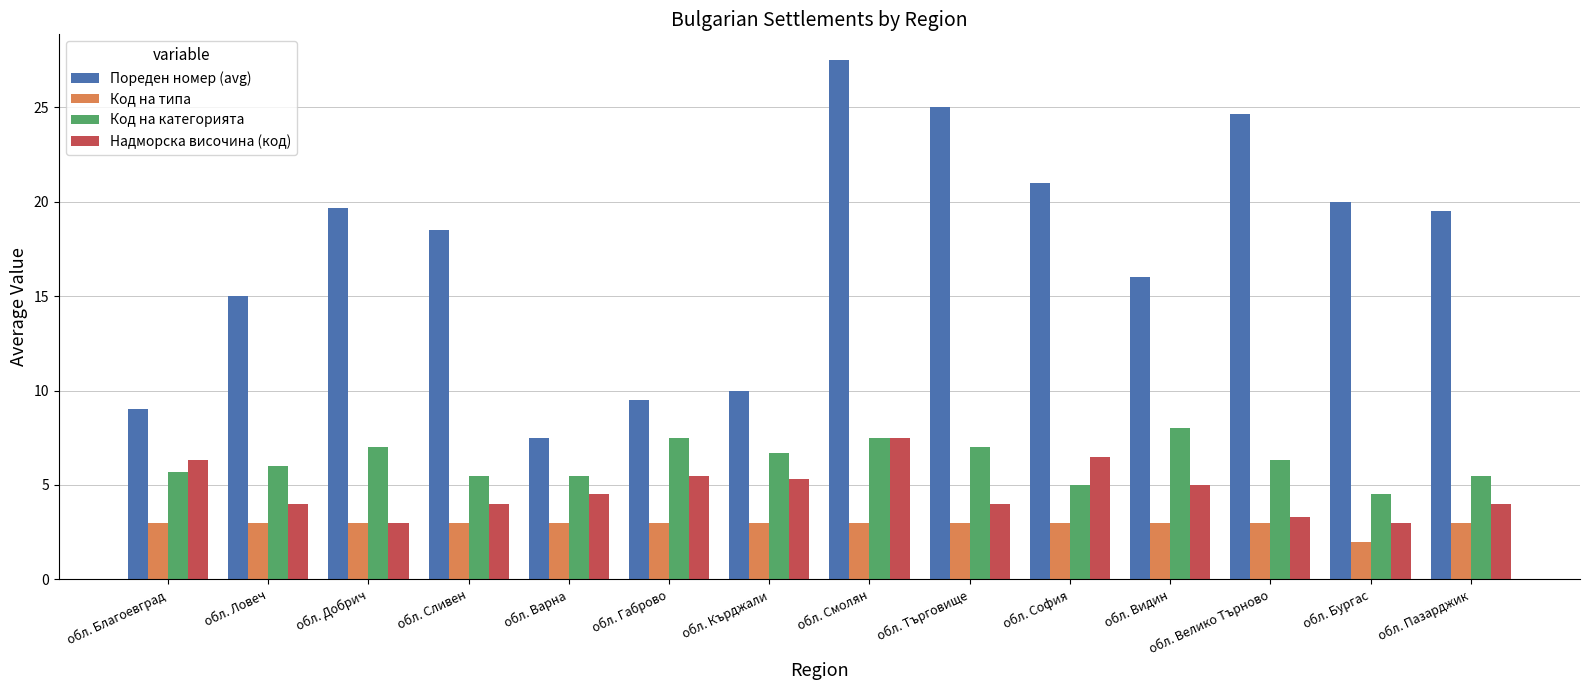

What is the average value of the Код на категорията series?

6.3